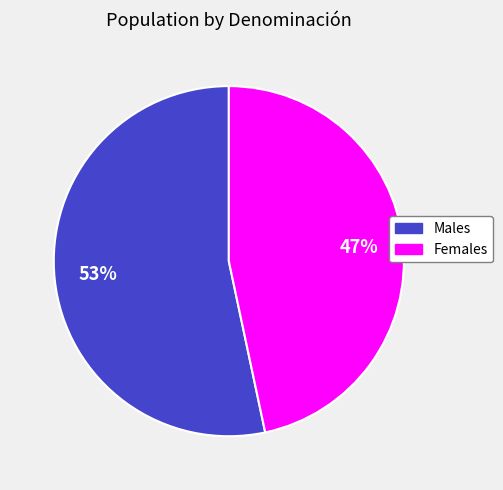

To the nearest percent, what is the average slice percentage?

50%